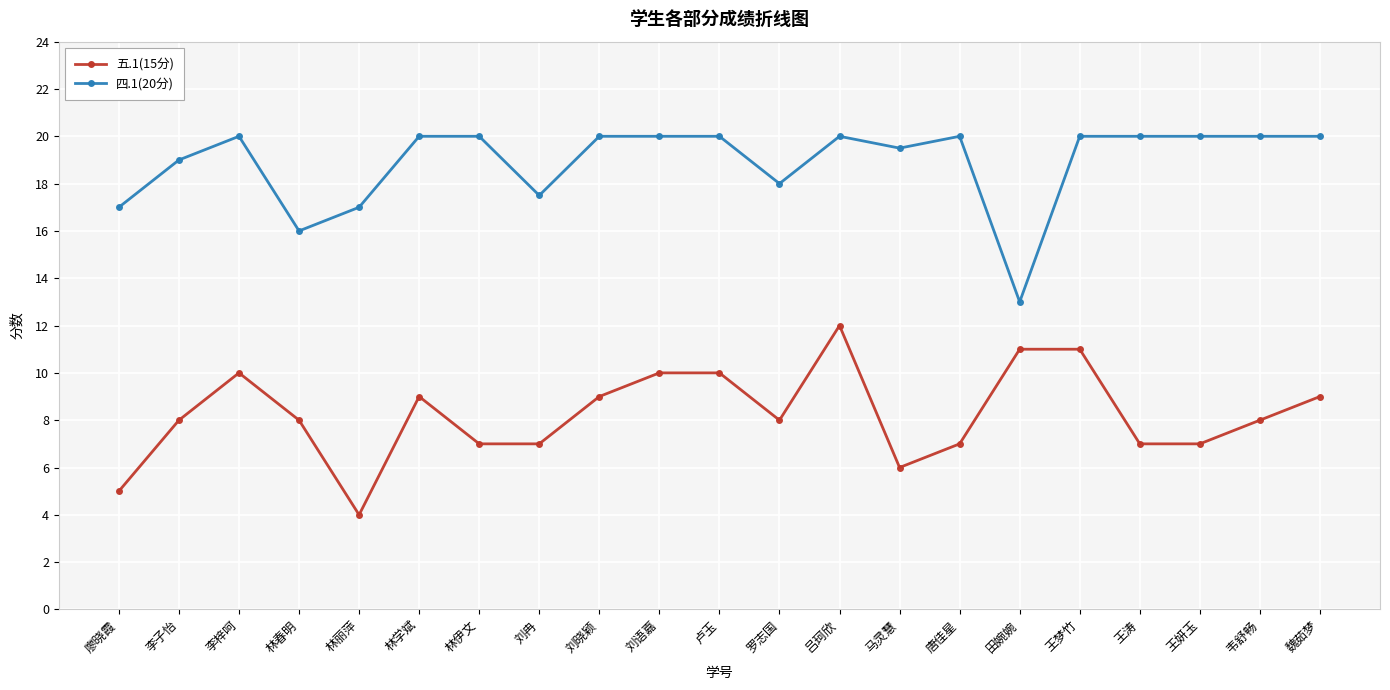

What position from the left is 林学斌?

6